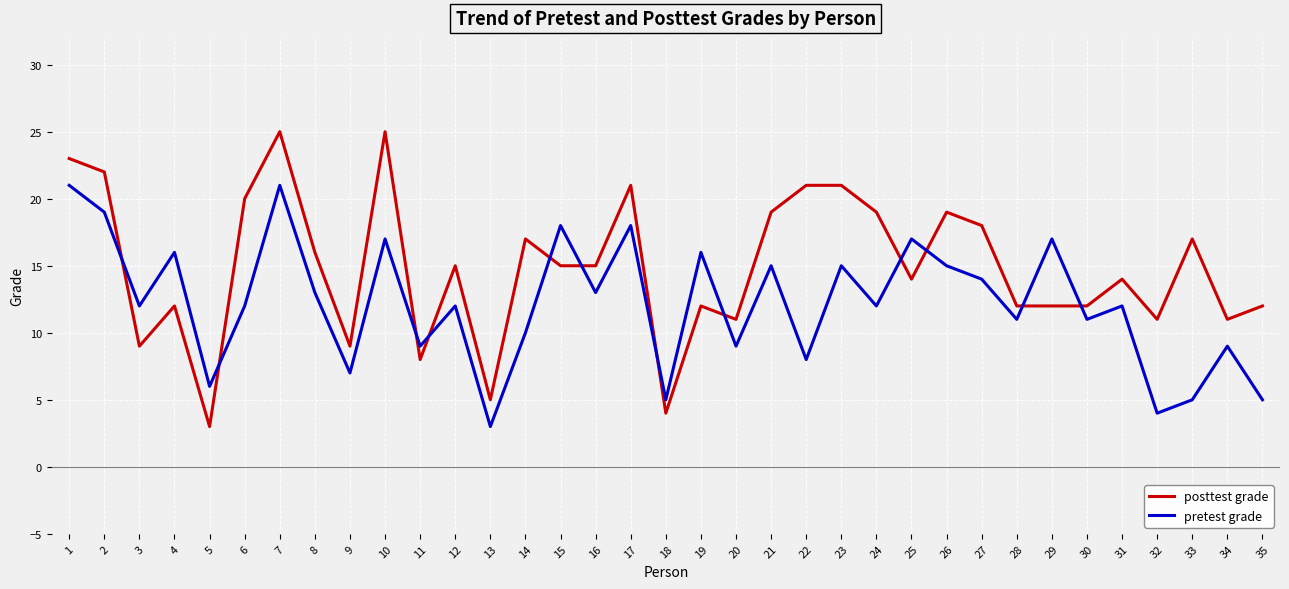

Reading left to right, extract all data points from this chart.

posttest grade: 1=23	2=22	3=9	4=12	5=3	6=20	7=25	8=16	9=9	10=25	11=8	12=15	13=5	14=17	15=15	16=15	17=21	18=4	19=12	20=11	21=19	22=21	23=21	24=19	25=14	26=19	27=18	28=12	29=12	30=12	31=14	32=11	33=17	34=11	35=12
pretest grade: 1=21	2=19	3=12	4=16	5=6	6=12	7=21	8=13	9=7	10=17	11=9	12=12	13=3	14=10	15=18	16=13	17=18	18=5	19=16	20=9	21=15	22=8	23=15	24=12	25=17	26=15	27=14	28=11	29=17	30=11	31=12	32=4	33=5	34=9	35=5